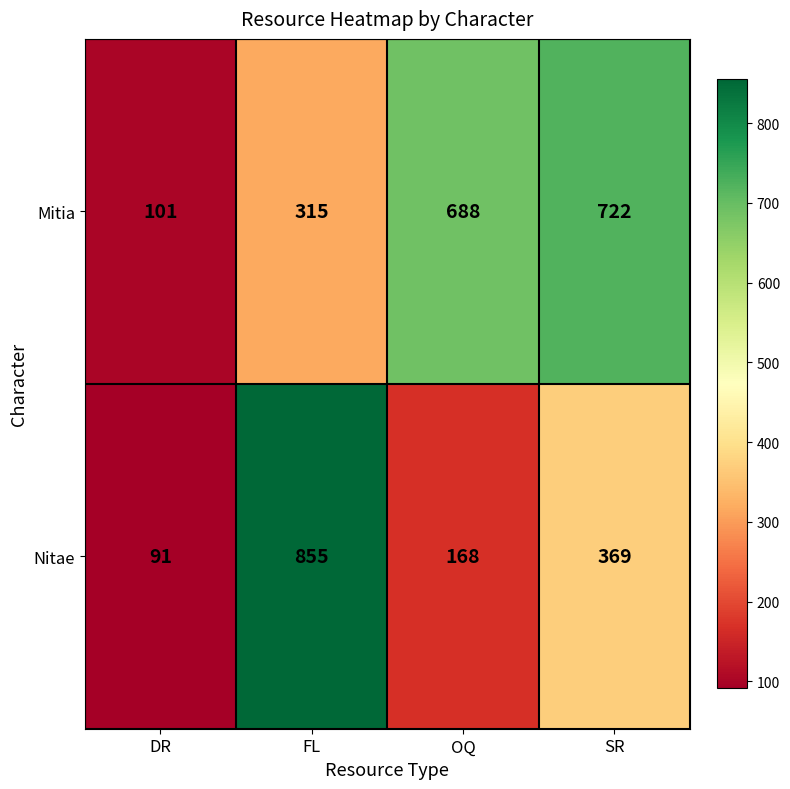

What is the spread (max minus min) of values at SR?

353